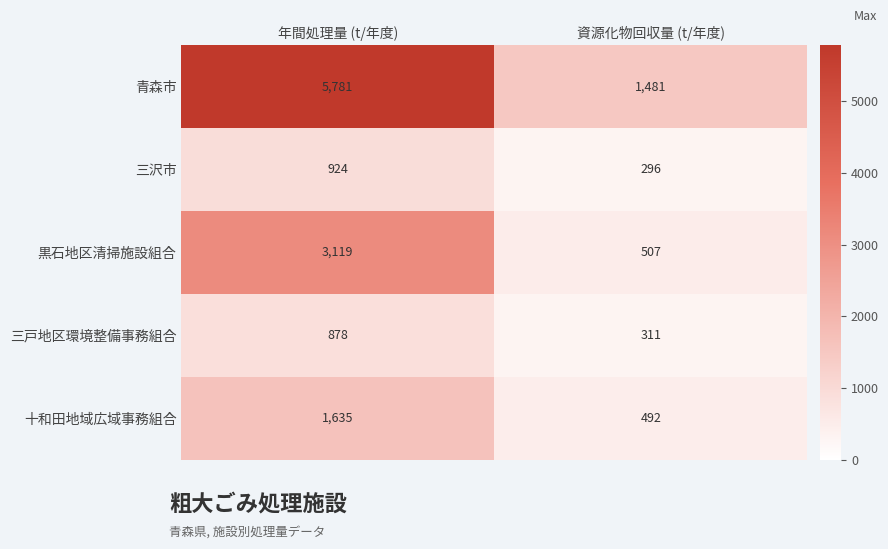

Where is 十和田地域広域事務組合 nearest to the value 1063?

資源化物回収量 (t/年度)